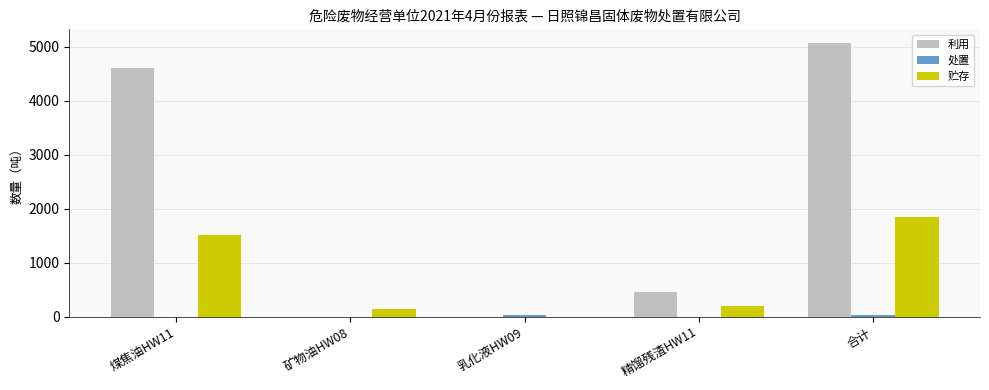

What is the maximum value for 贮存?

1853.4